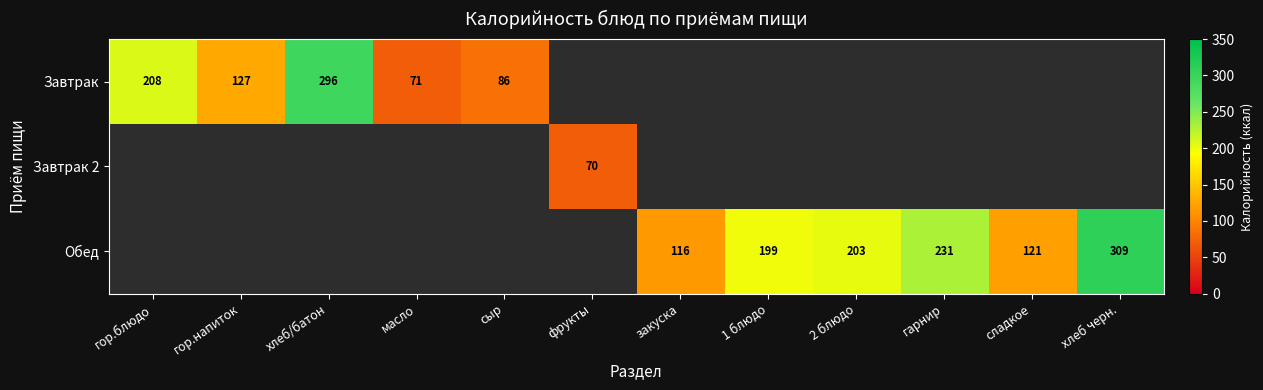

At which category does the chart reach its peak across all series?

хлеб черн.